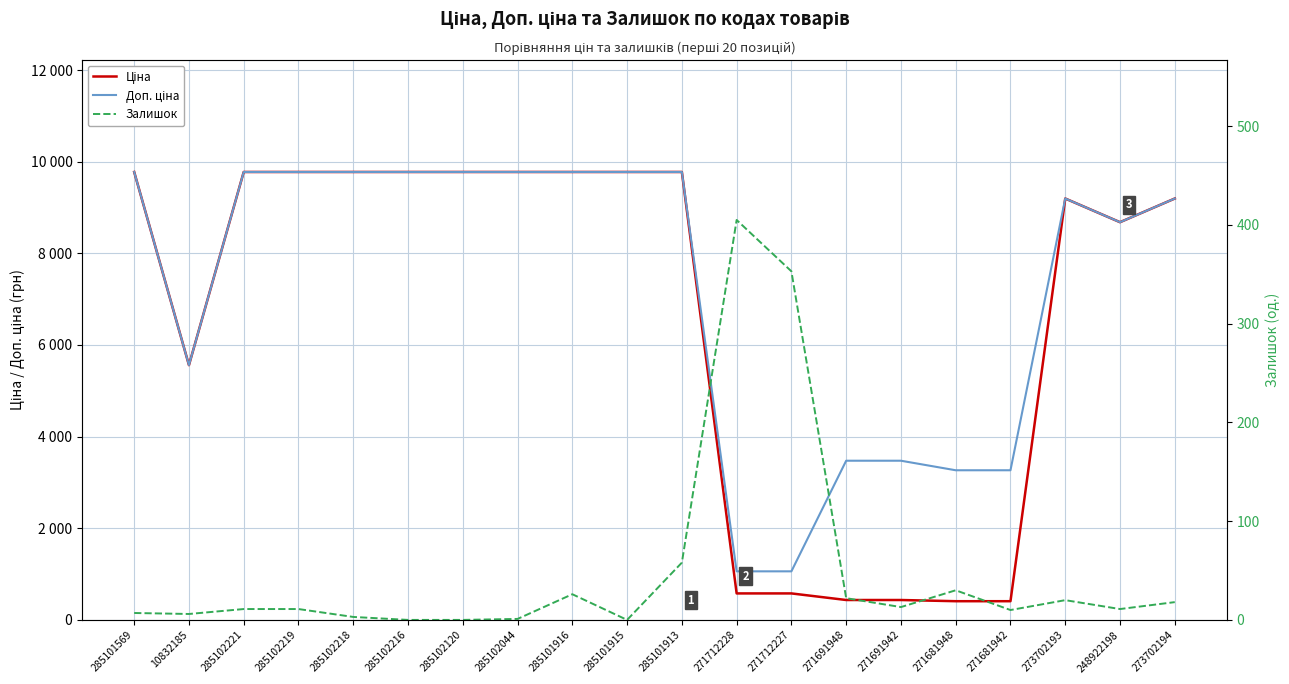

What is the minimum value for Доп. ціна?

1060.0